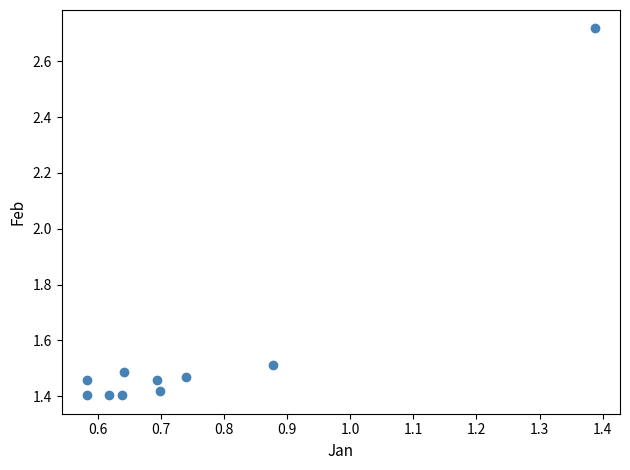

What is the average Y value?

1.6